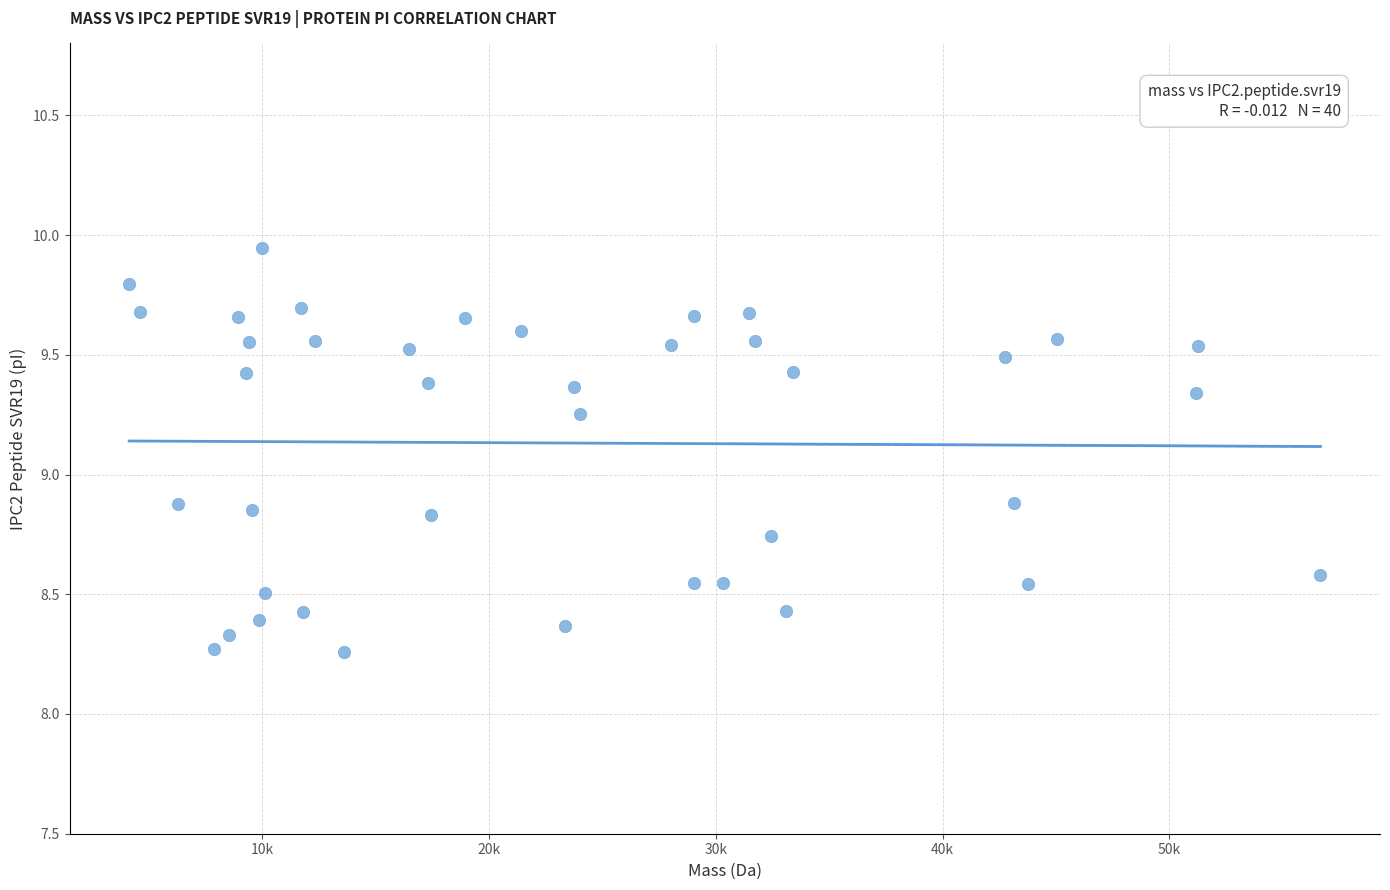

What is the range of Y values (max minus min)?

1.7